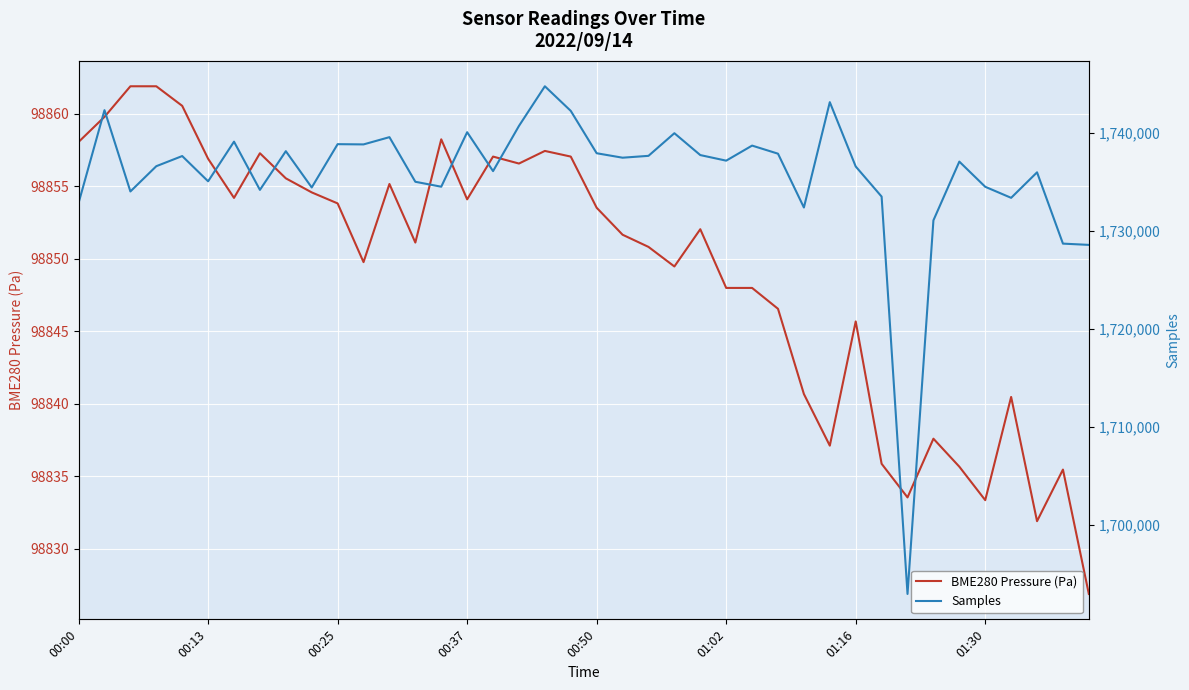

Which has a higher value, 32 or 31?

31